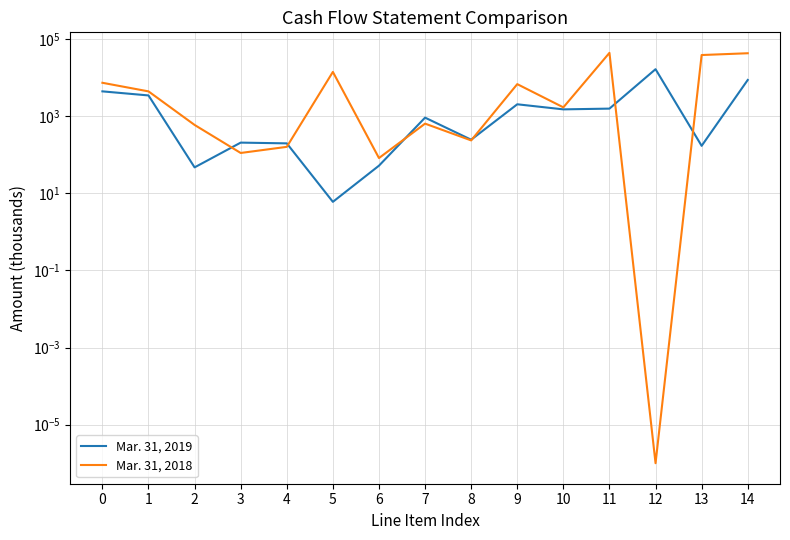

In Mar. 31, 2019, how many points are higher than both neighbors (excluding endpoints)?

4